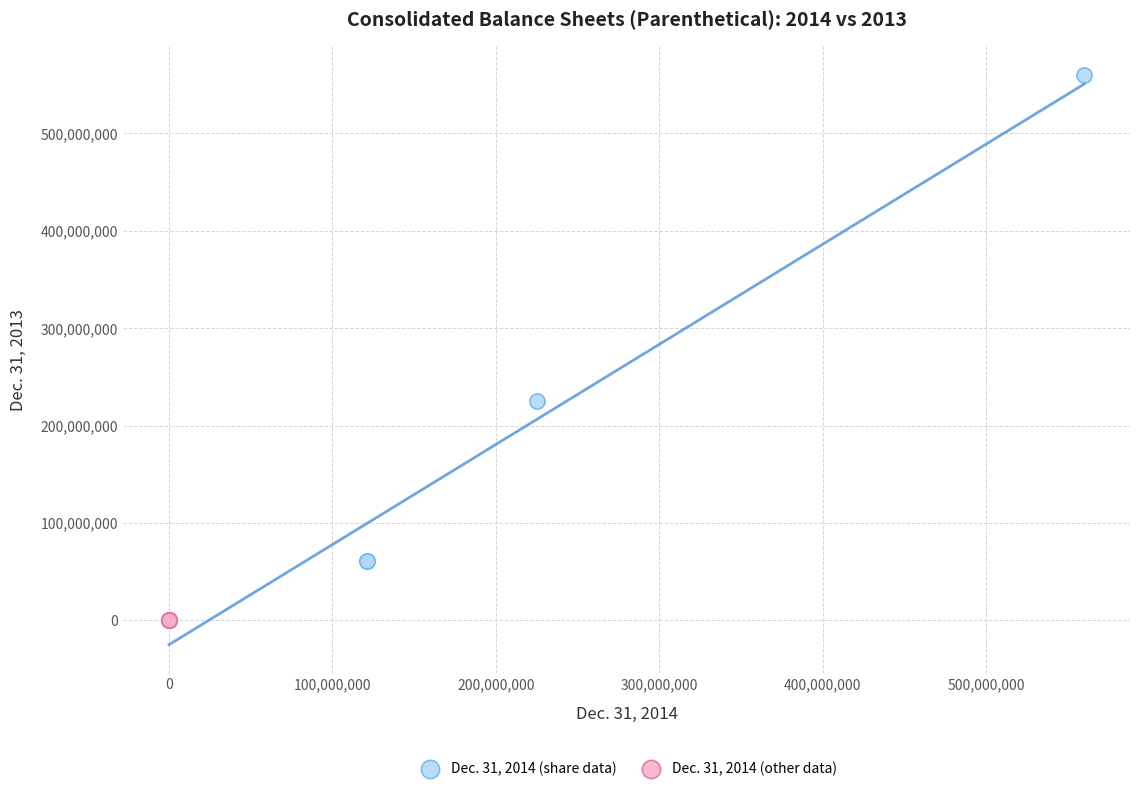

Which series has the largest Y range (max minus min)?

Dec. 31, 2014 (share data)